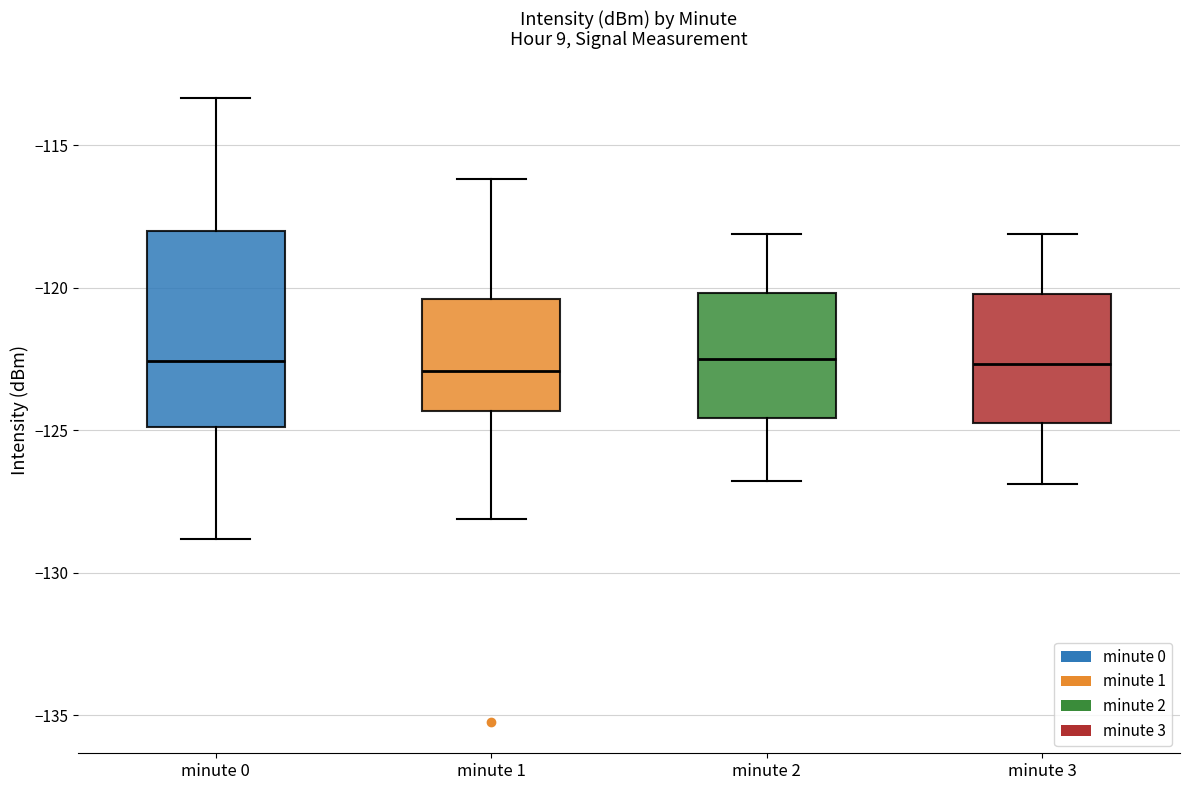

Comparing the boxes themselves (not the whiskers), which one is the tallest?

minute 0